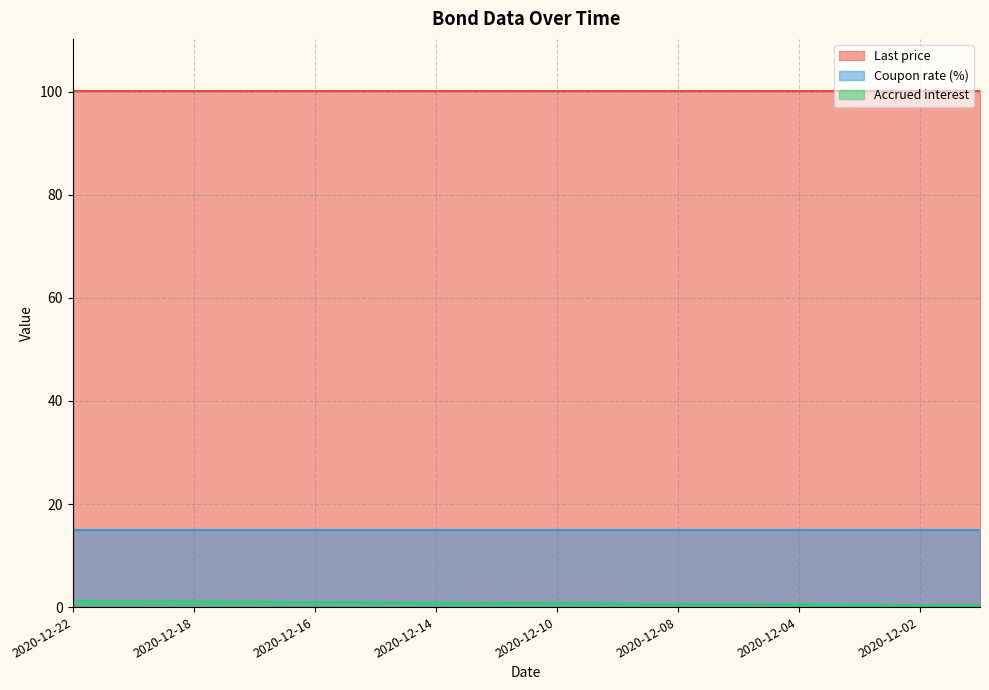

Which series has the largest total across all categories?

Last price